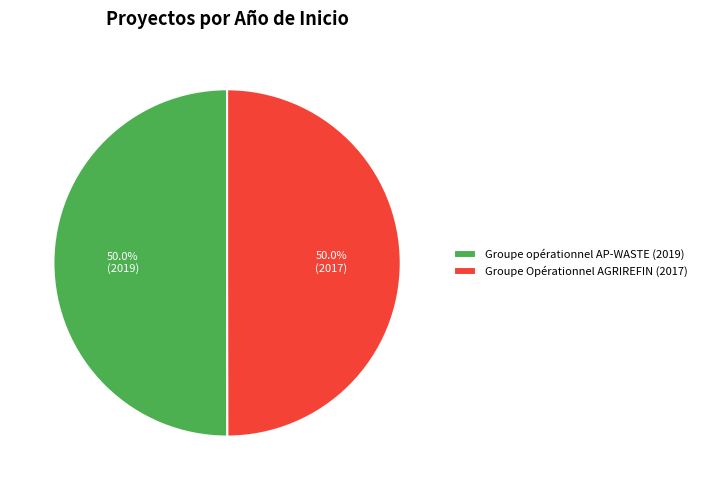

Approximately how many times larger is the value at Groupe opérationnel AP-WASTE (2019) compared to Groupe Opérationnel AGRIREFIN (2017)?

1.0